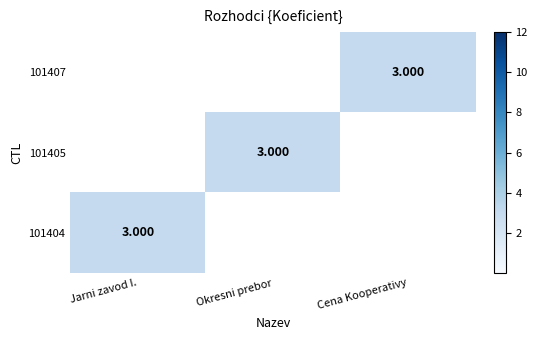

What is the sum of all 101404 values?

3